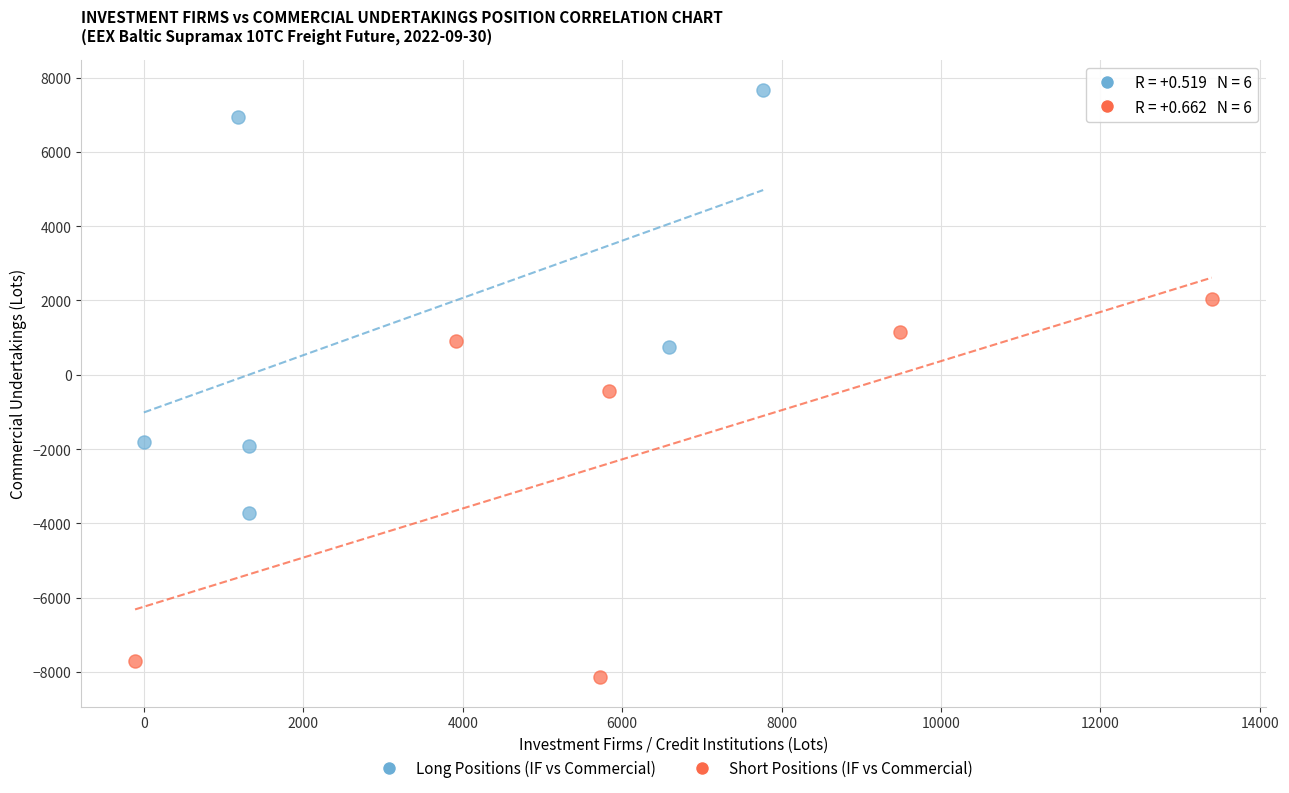

Which series has the largest Y range (max minus min)?

Long Positions (IF vs Commercial)